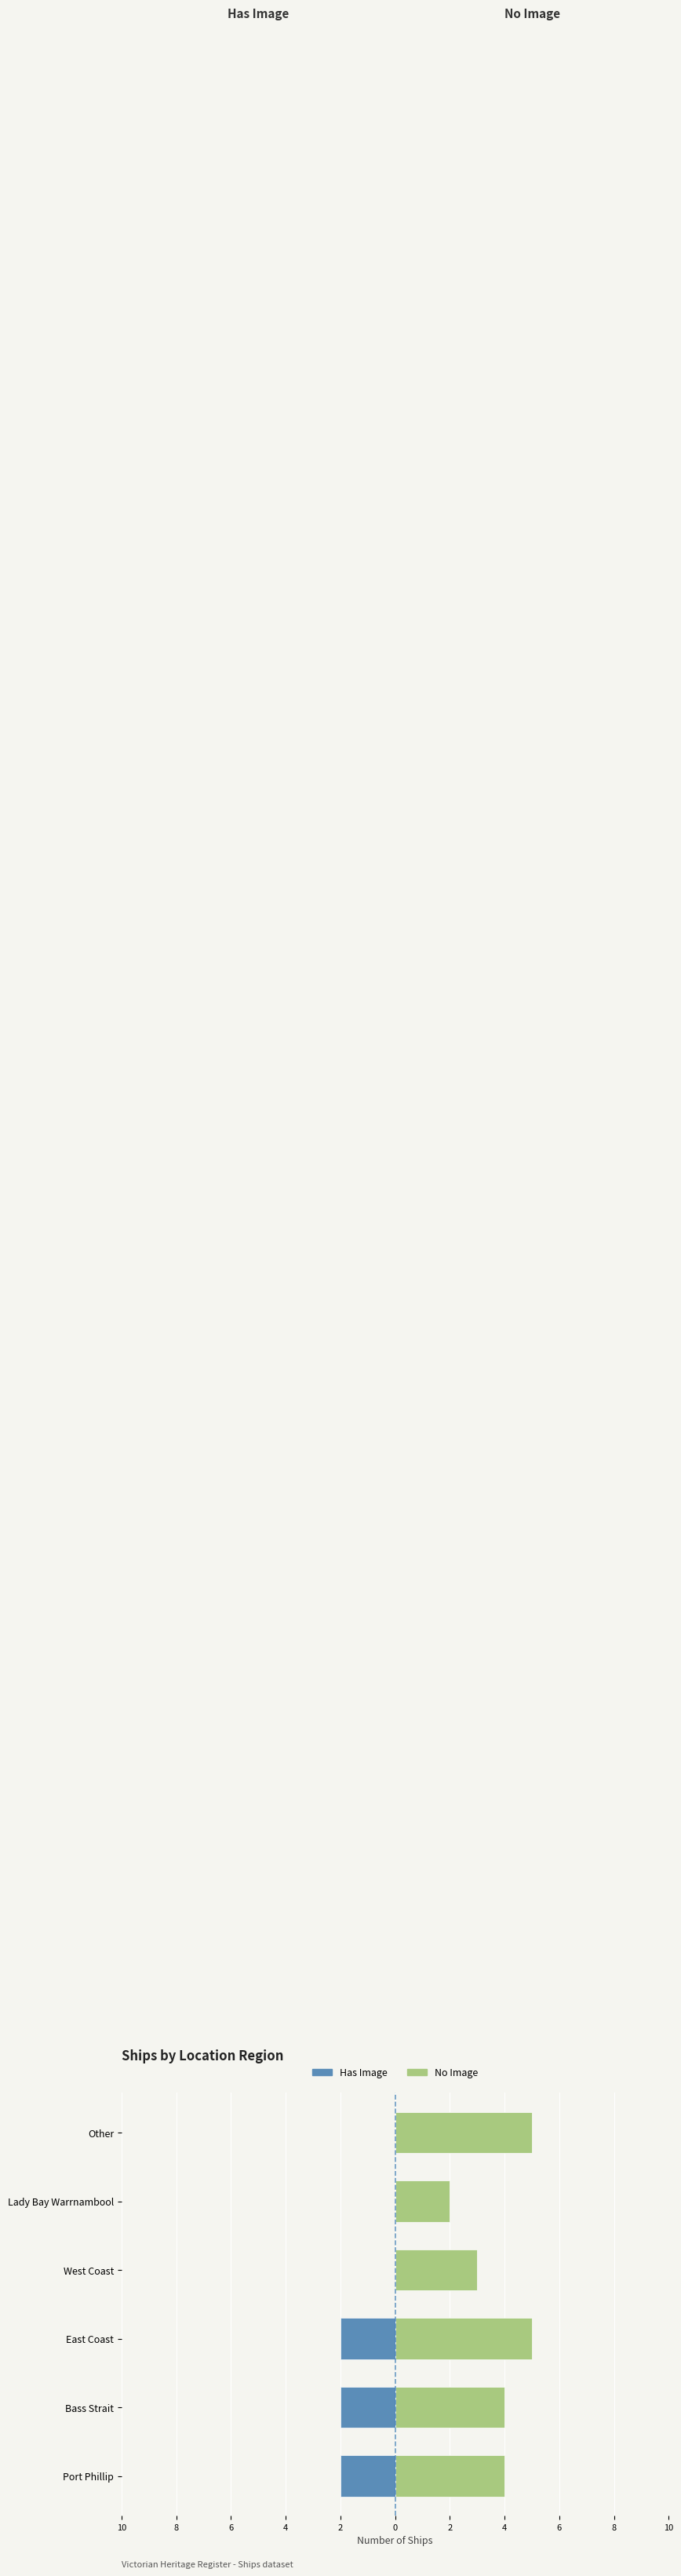

Which series has the largest total across all categories?

No Image